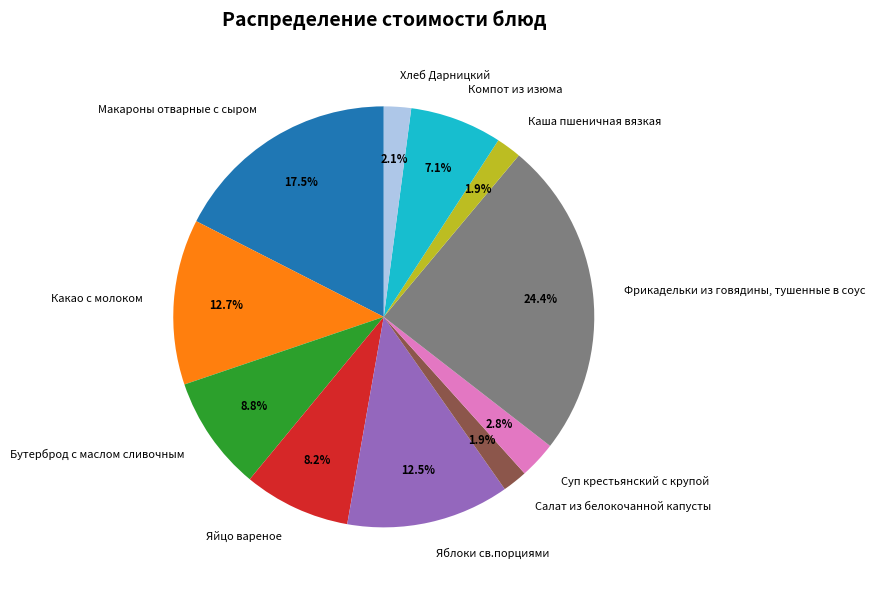

What portion of the pie excludes Яблоки св.порциями?

87.5%